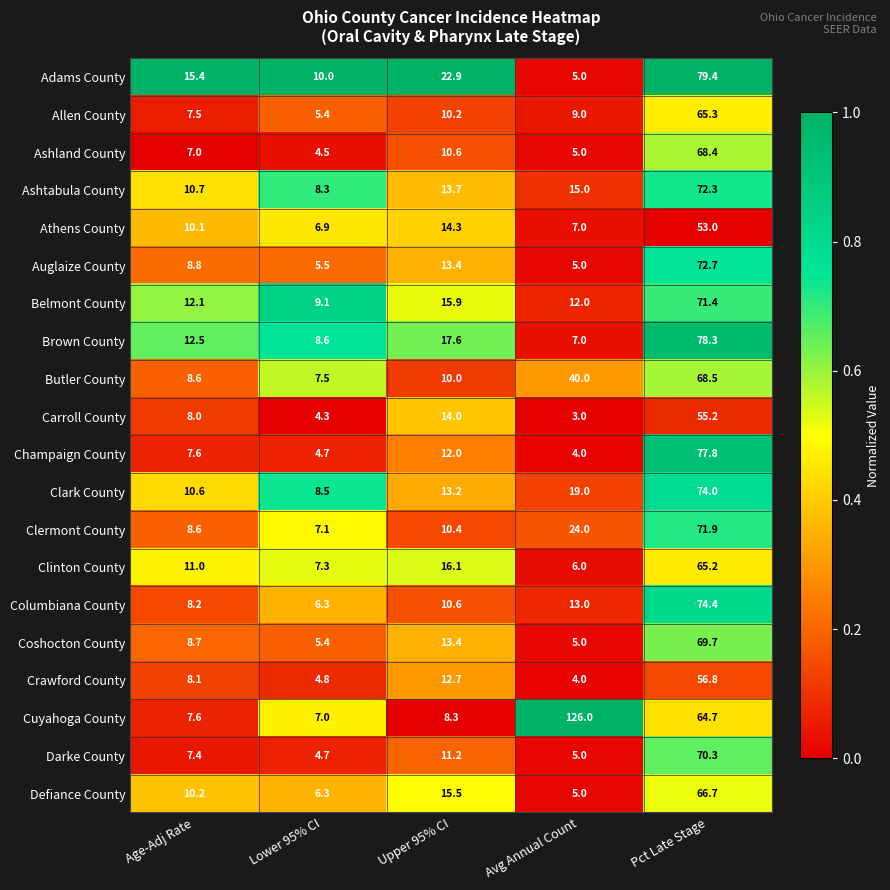

Rank the series by their maximum value, from highest to lowest.

Cuyahoga County, Adams County, Brown County, Champaign County, Columbiana County, Clark County, Auglaize County, Ashtabula County, Clermont County, Belmont County, Darke County, Coshocton County, Butler County, Ashland County, Defiance County, Allen County, Clinton County, Crawford County, Carroll County, Athens County